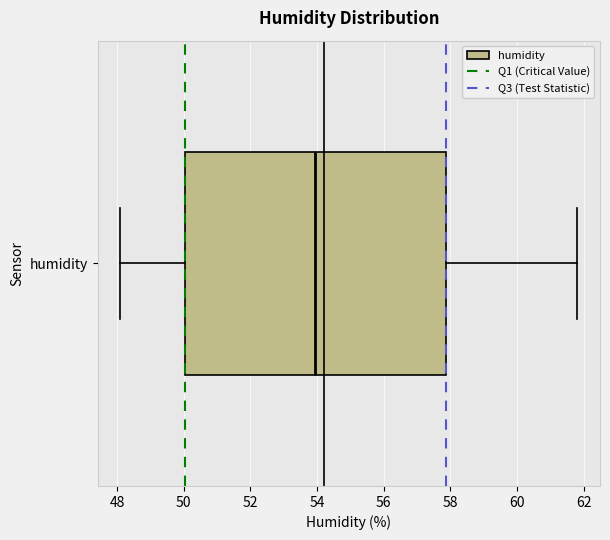

Read this box plot against the x-axis: the position of the median line, the range covered by the box, and the ends of both whiskers. The values are not printed on the chart, so give them approximately, as read against the axis.

median 54.0, box 50.0 to 57.8, whiskers 48.2 to 61.8